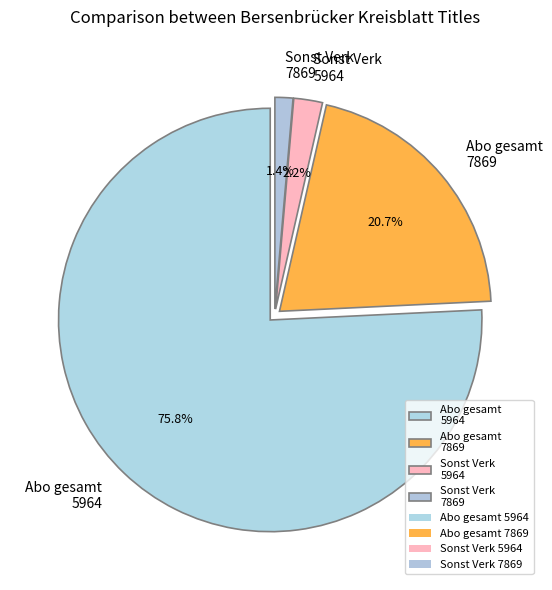

What is the smallest slice in the pie chart?

Sonst Verk 7869